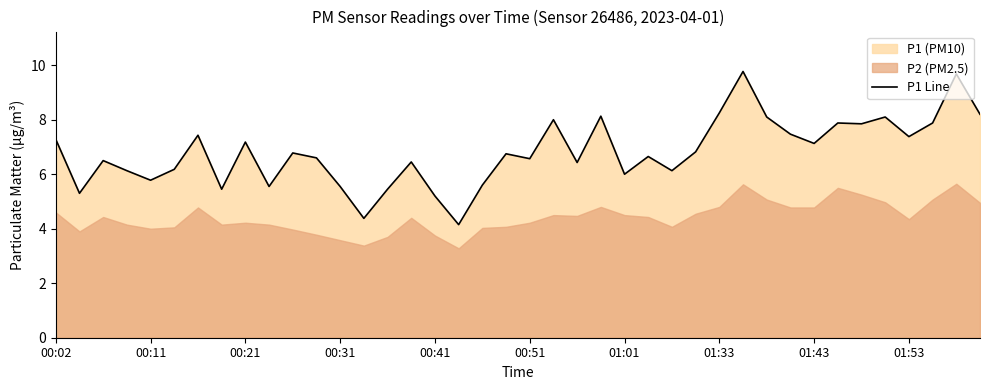

What is the lowest value of the P1 Line series?

4.2